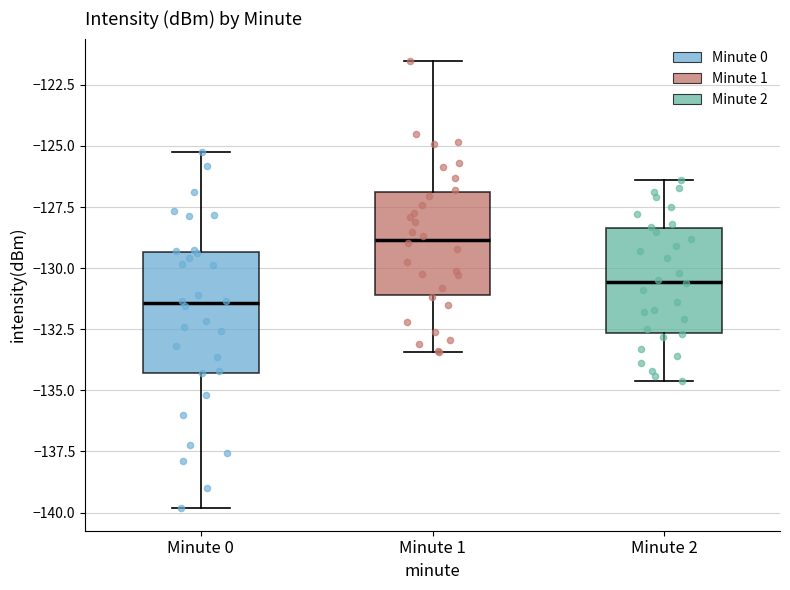

Which box has the highest median line?

Minute 1